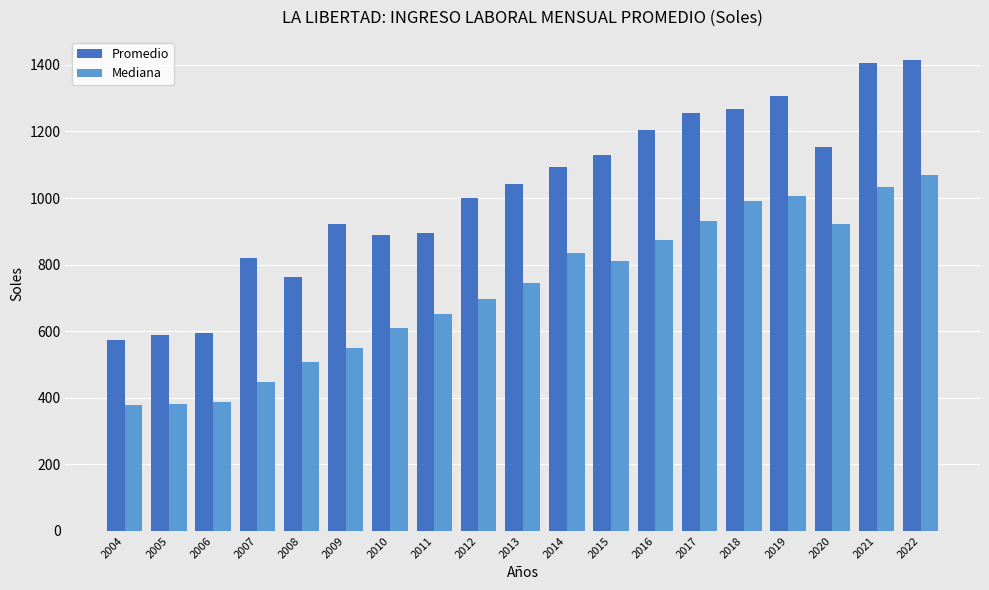

What is the minimum value shown in the chart?

378.8